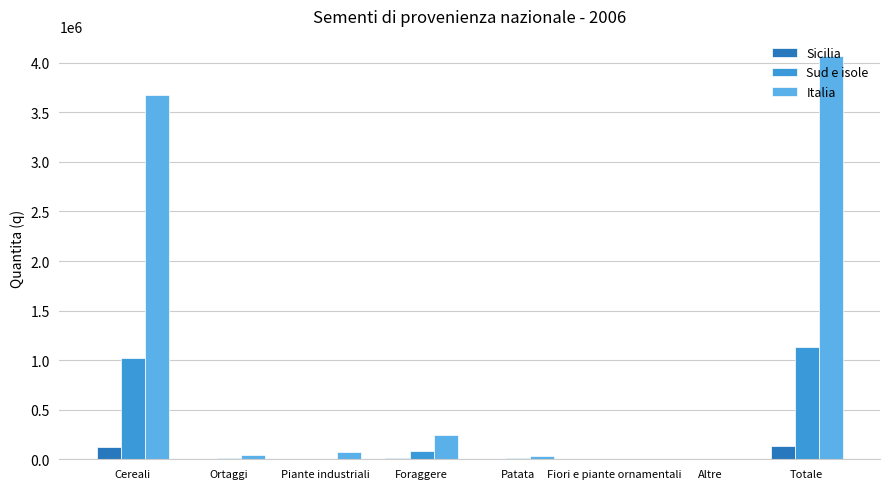

Is the value of Italia at Totale greater than the value of Sud e isole at Cereali?

Yes